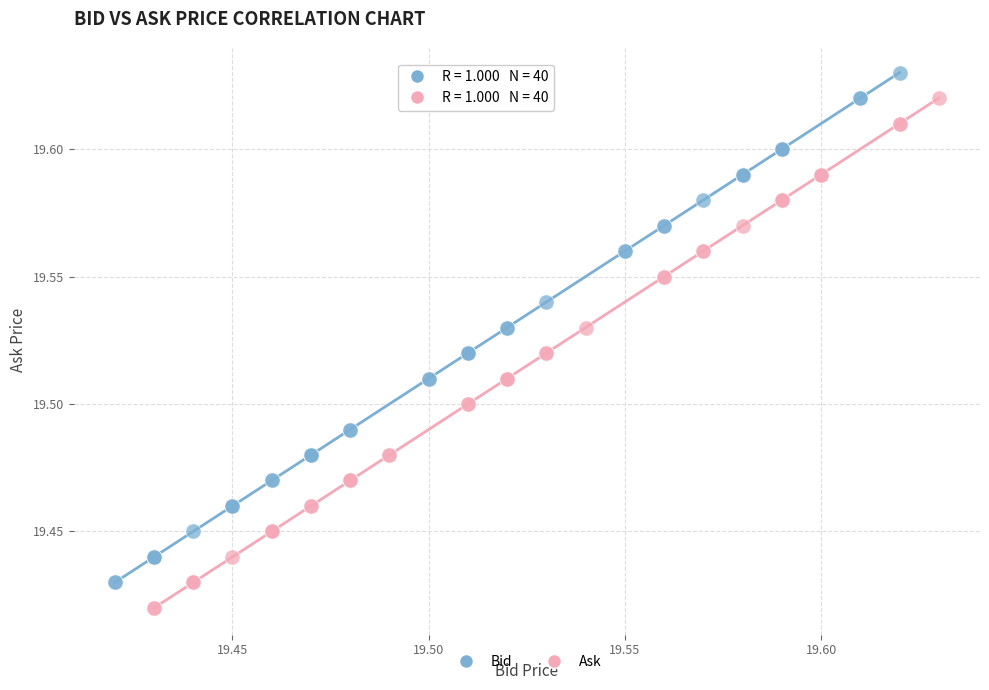

Which series reaches the minimum Y coordinate?

Ask